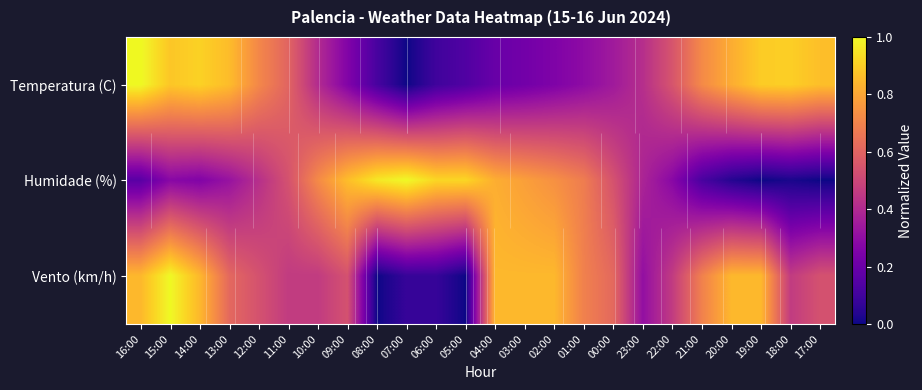

Which series has the largest range (max minus min)?

Temperatura (C)